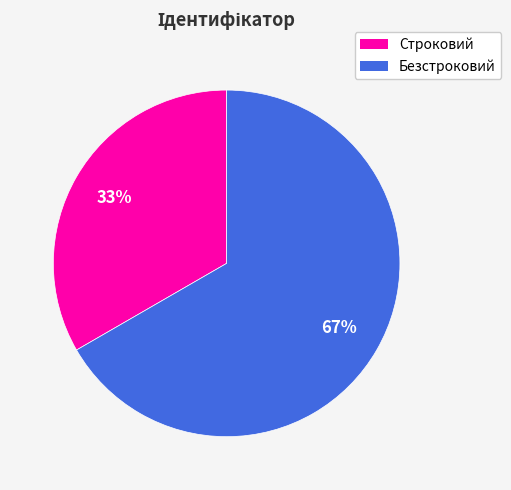

Approximately how many times larger is the value at Строковий compared to Безстроковий?

0.5